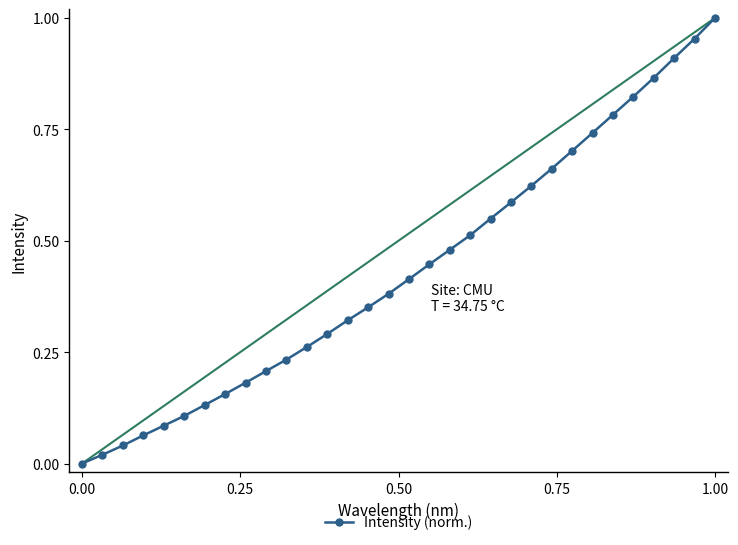

What is the sum of all values?

13.9